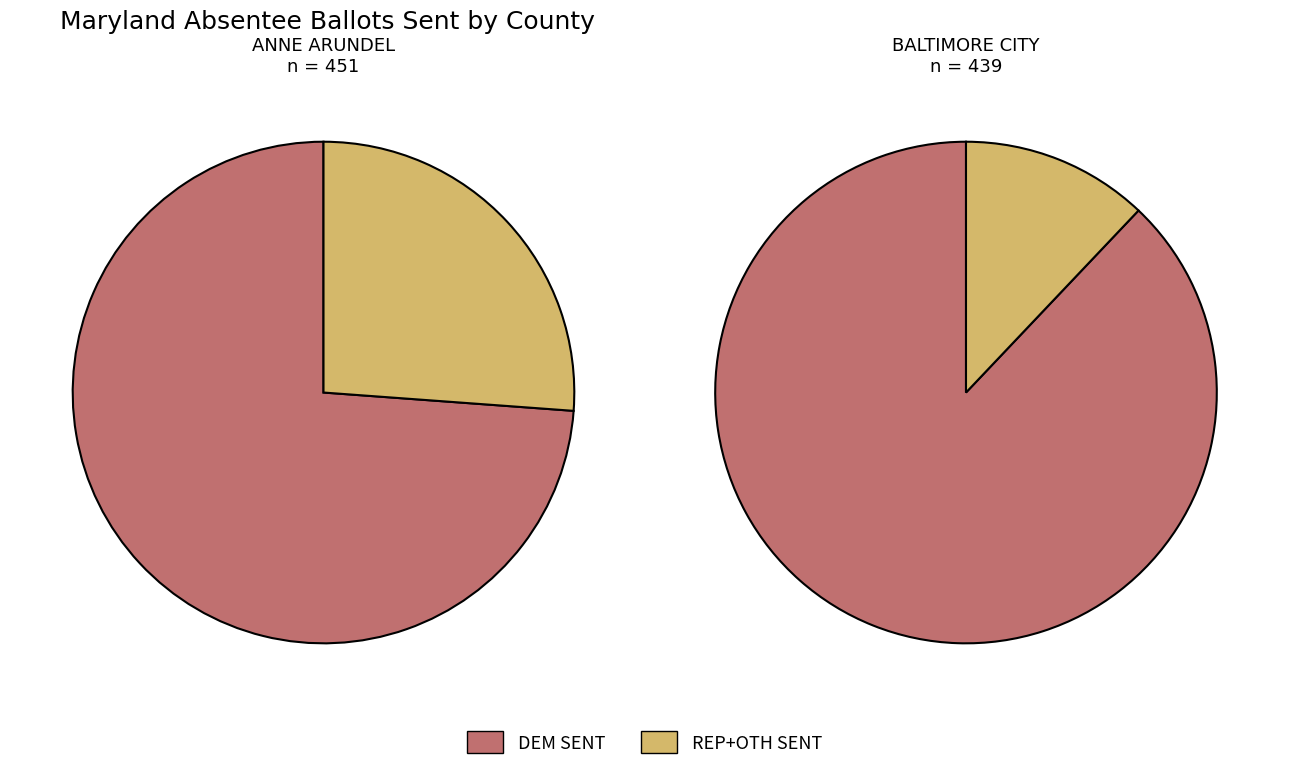

Is BALTIMORE COUNTY the majority of the pie?

No